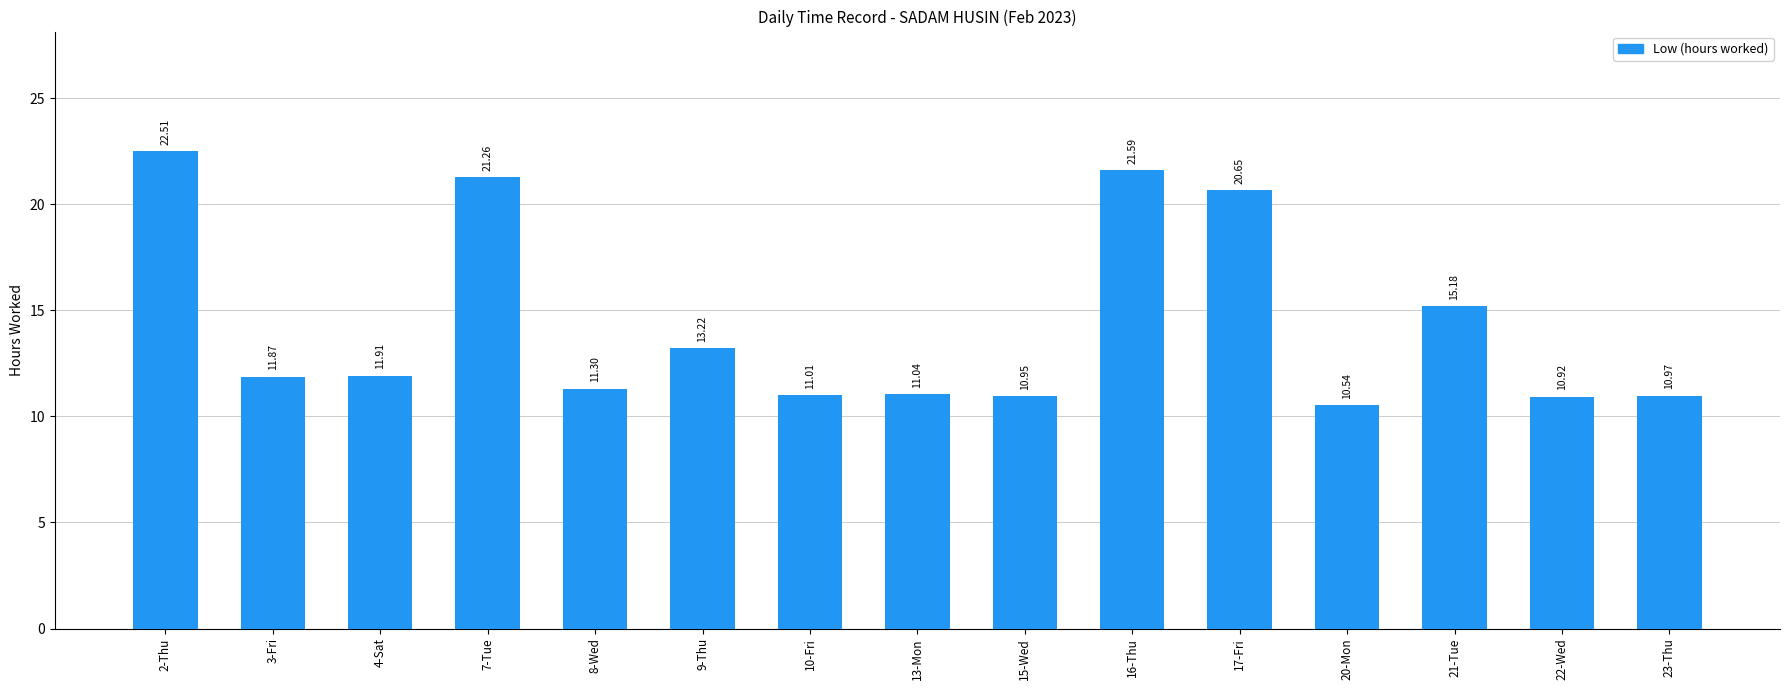

Rank the categories by value from lowest to highest.

20-Mon, 22-Wed, 15-Wed, 23-Thu, 10-Fri, 13-Mon, 8-Wed, 3-Fri, 4-Sat, 9-Thu, 21-Tue, 17-Fri, 7-Tue, 16-Thu, 2-Thu